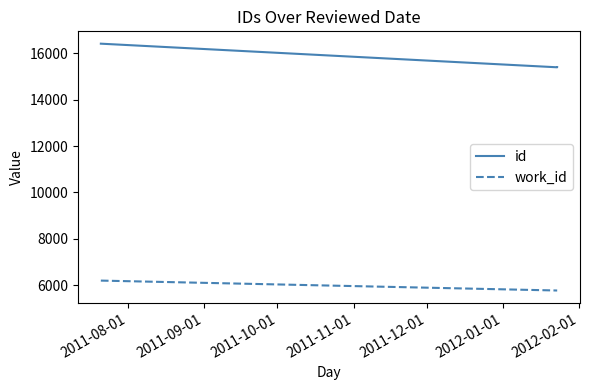

Is this an area chart (filled region under the line)?

No